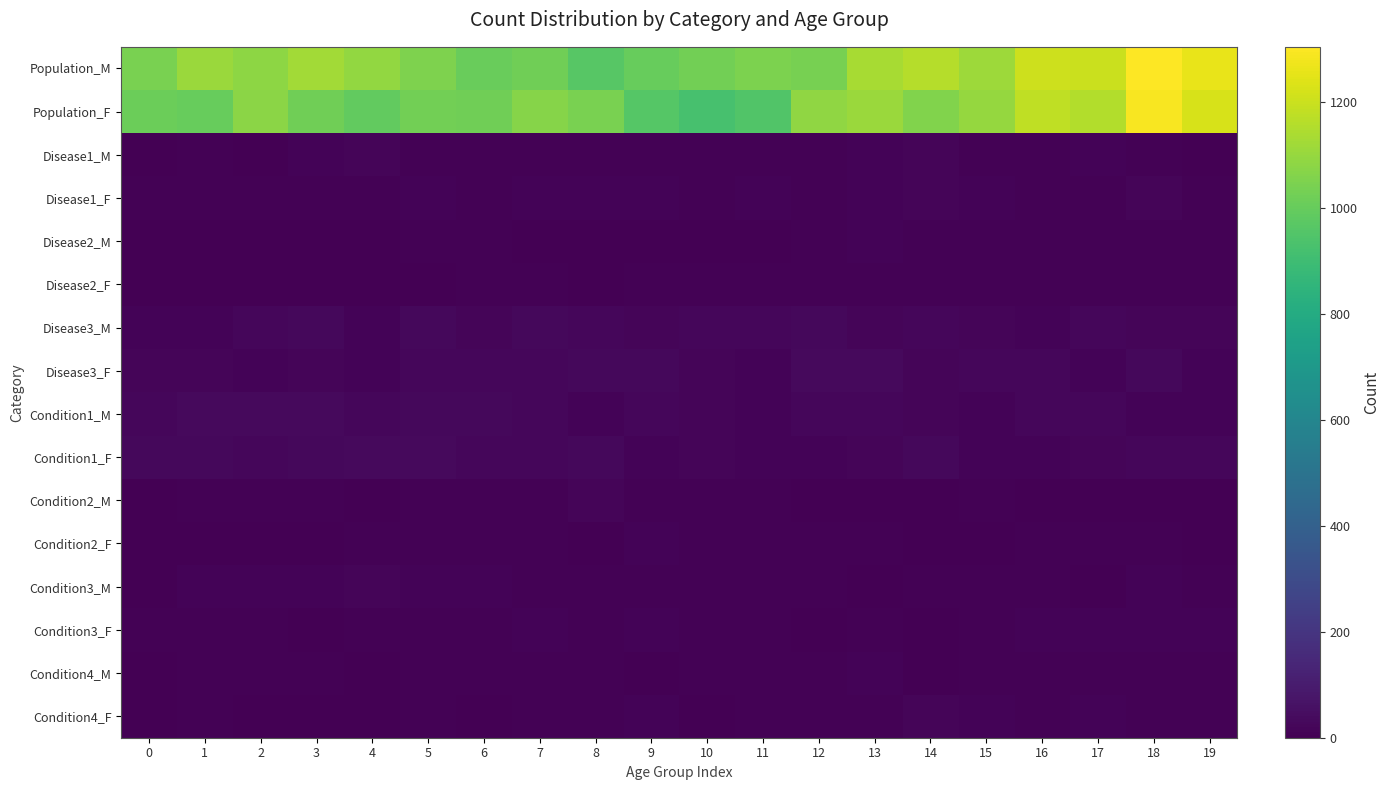

Which series has the widest spread of values?

Population_F